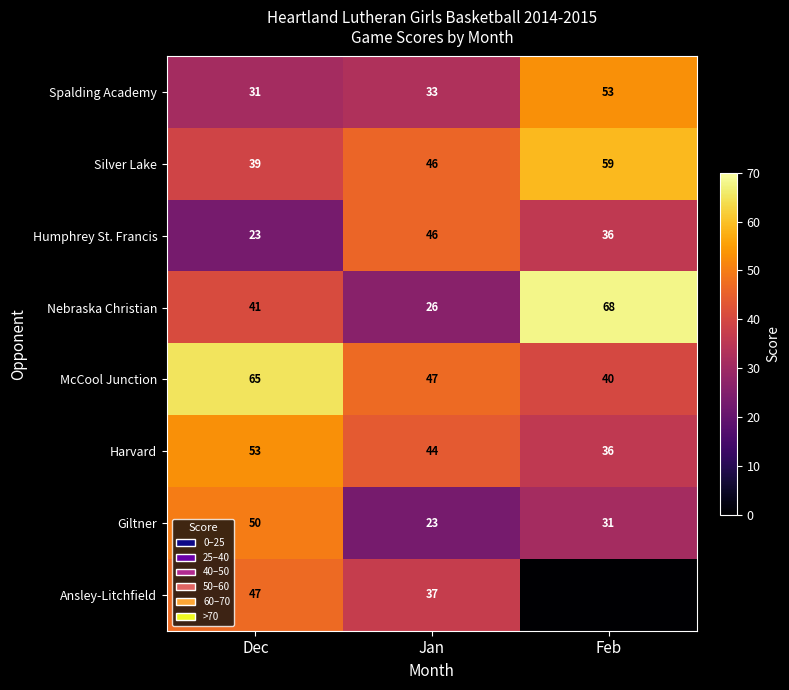

What is the difference between the maximum and second lowest values in the Harvard series?

9